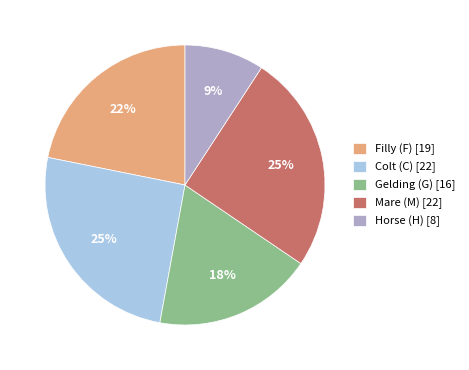

Combined, do Colt (C) [22] and Gelding (G) [16] account for over 50%?

No